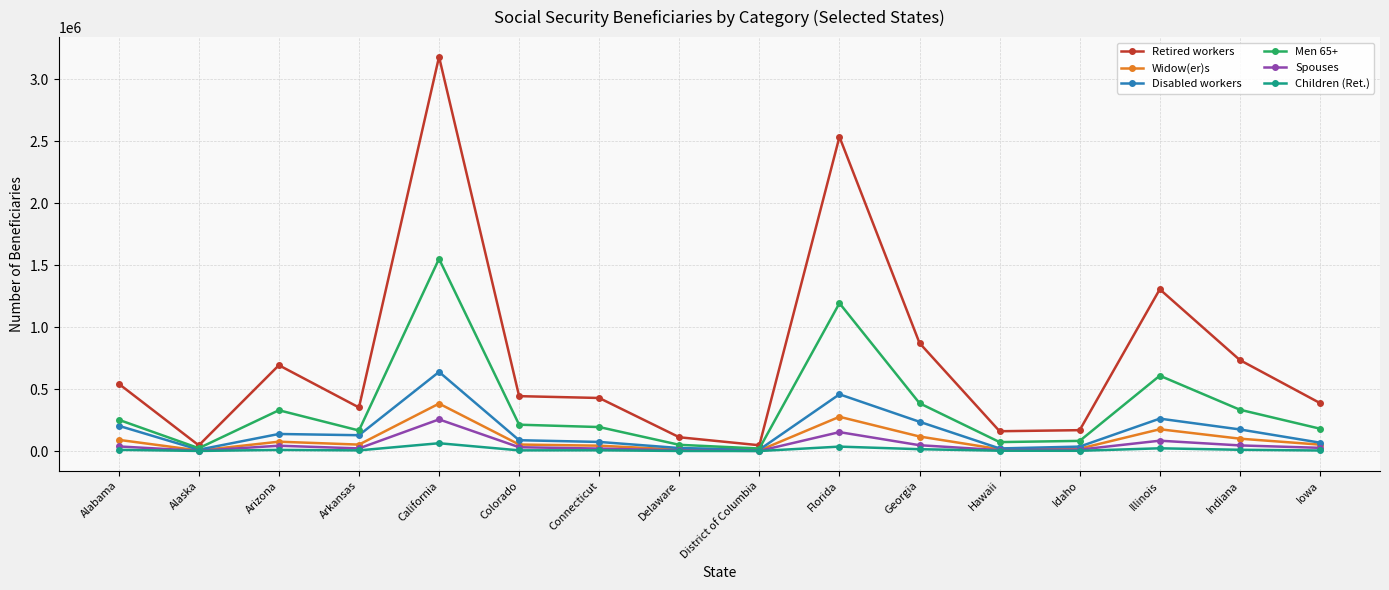

Where is the first local maximum for Retired workers?

Arizona